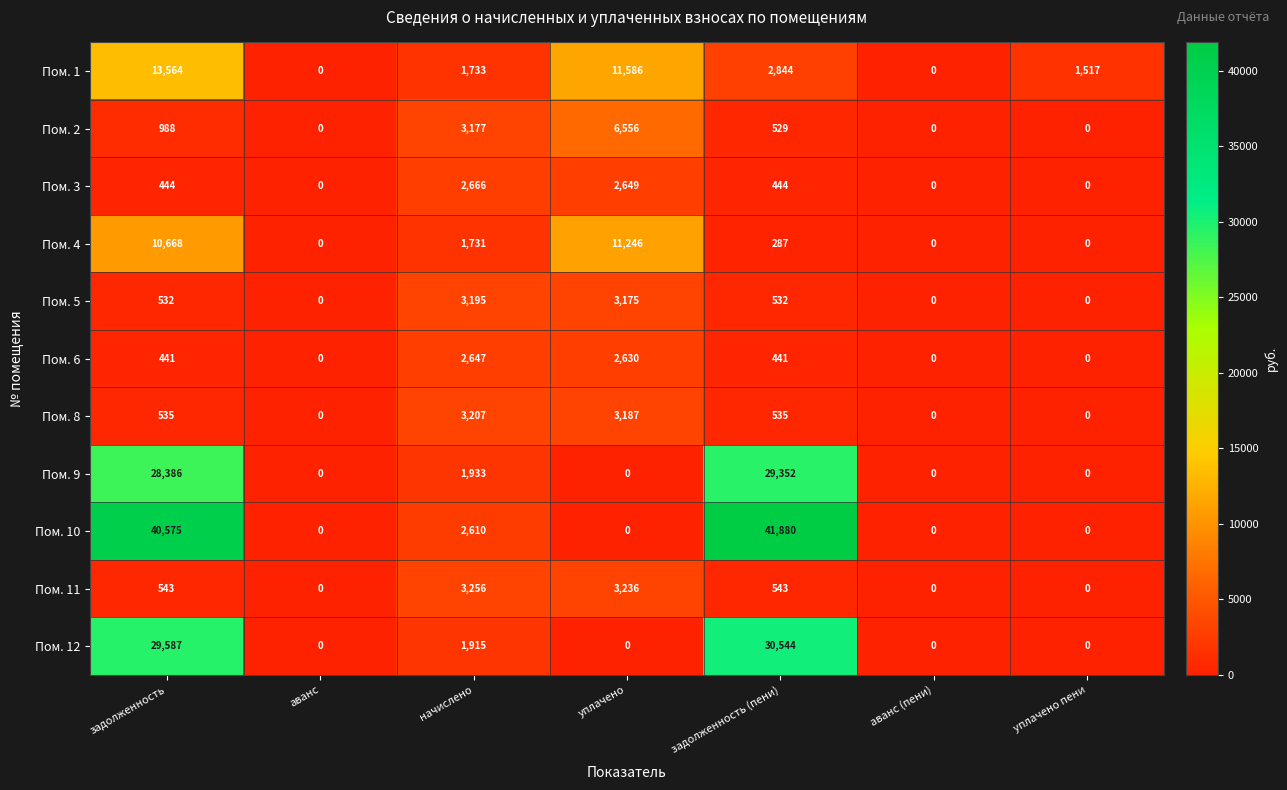

What is the sum of the Пом. 1 values at уплачено пени and задолженность?

15081